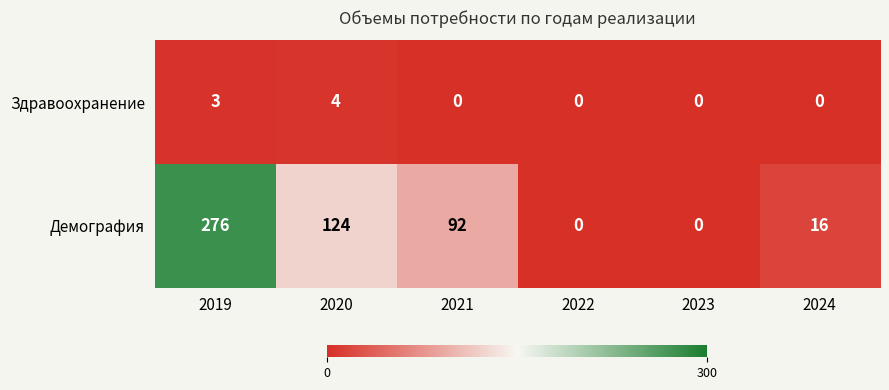

At how many categories does at least one series exceed 19?

3